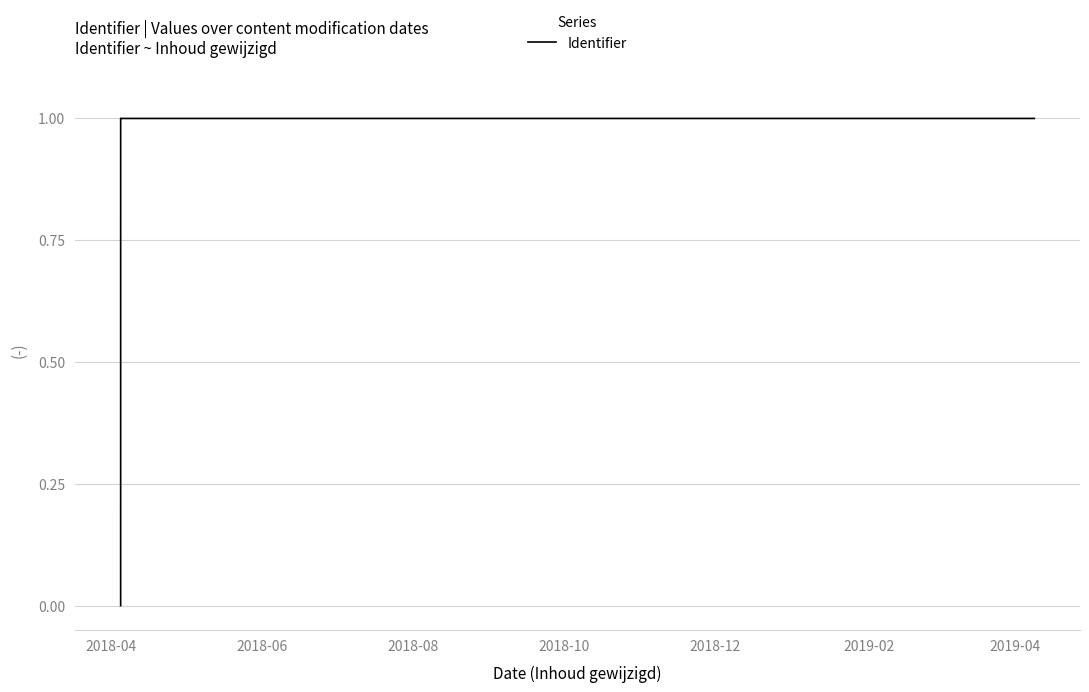

List the labels in order of value, largest first.

2019-04, 2019-02, 2018-12, 2018-10, 2018-08, 2018-06, 2018-04